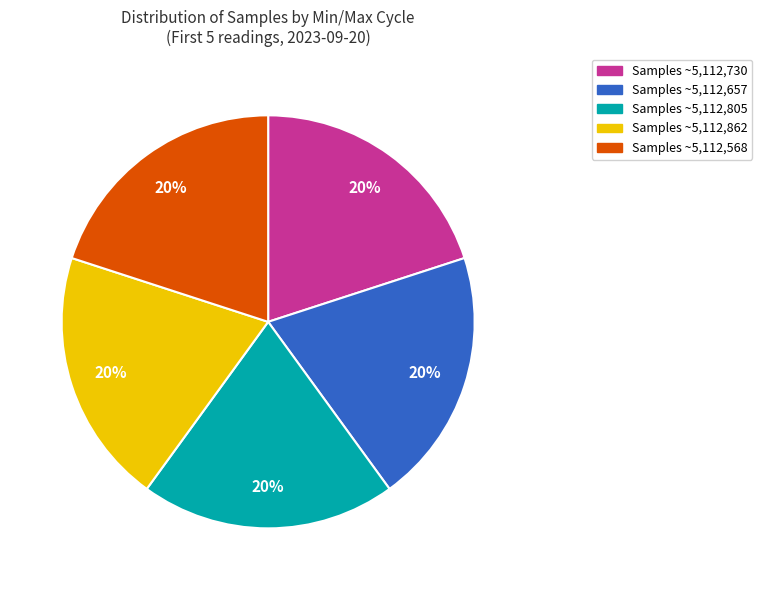

Approximately how many times larger is the value at Samples ~5,112,862 compared to Samples ~5,112,657?

1.0